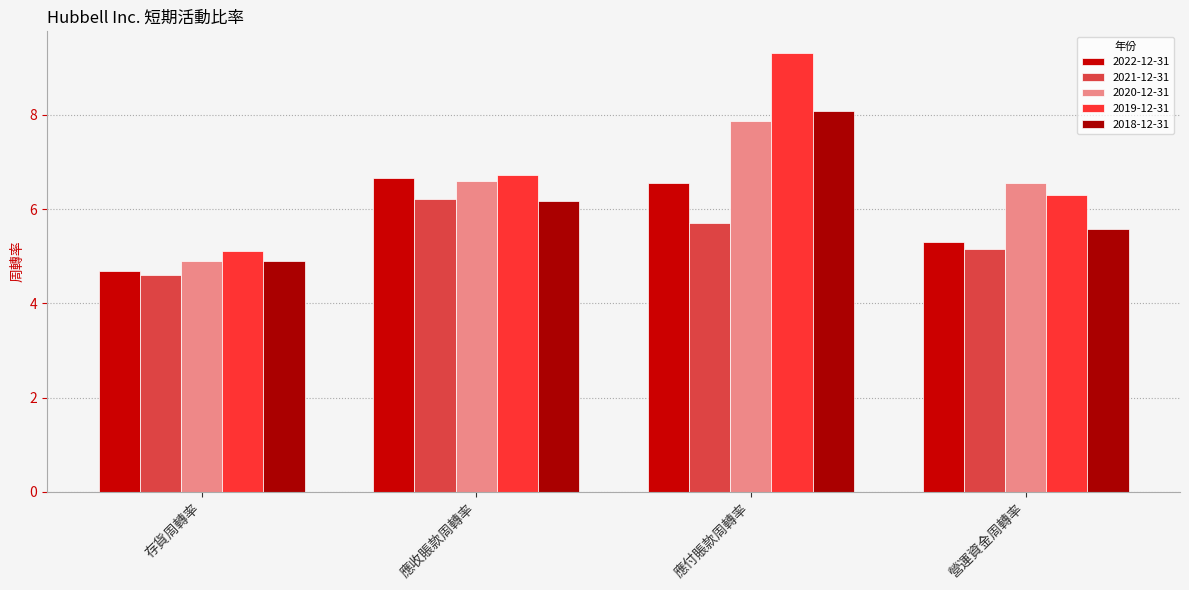

What position from the left is 存貨周轉率?

1